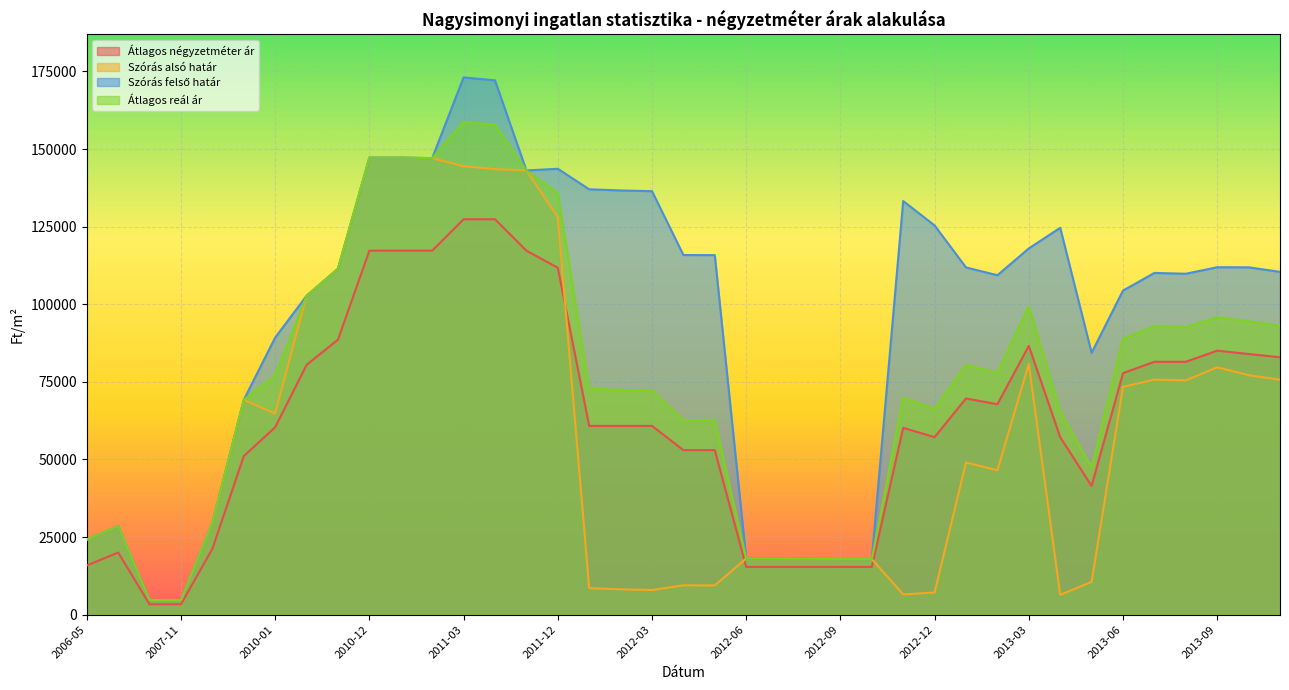

Rank the series by their average value, from lowest to highest.

Szórás alsó határ, Átlagos négyzetméter ár, Átlagos reál ár, Szórás felső határ